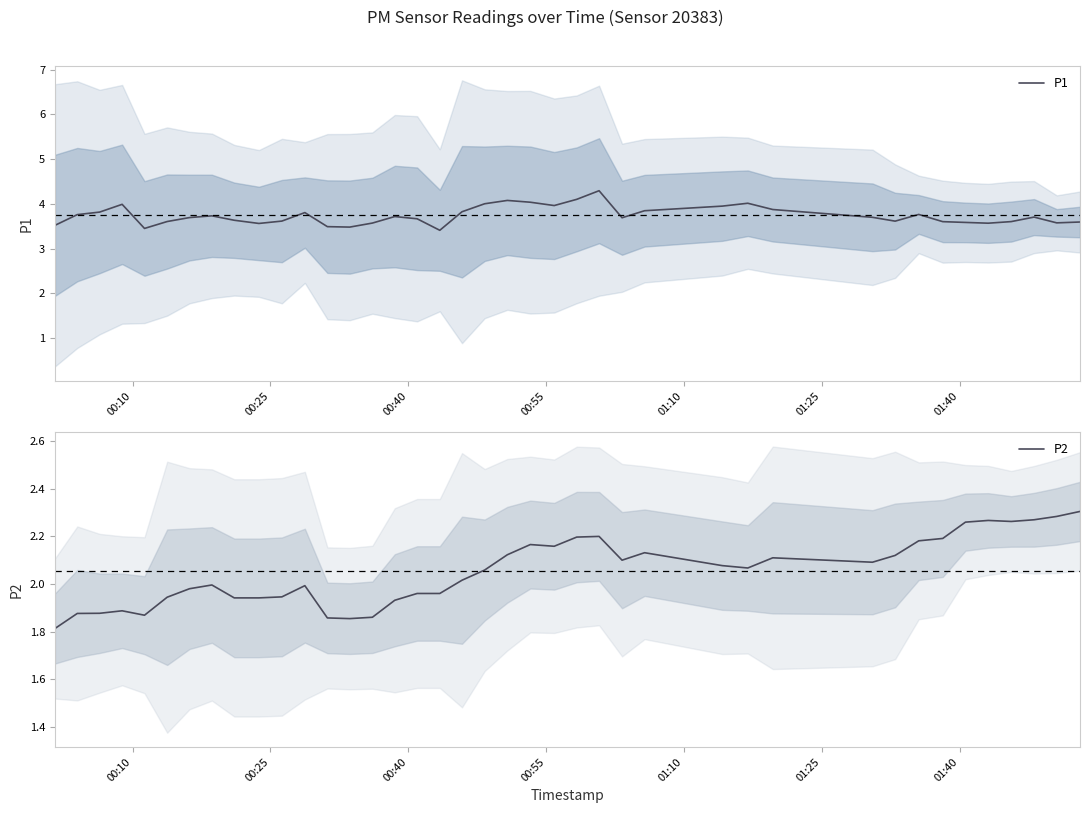

The P2 series shows 0.7 at 00:55. True or false?

False